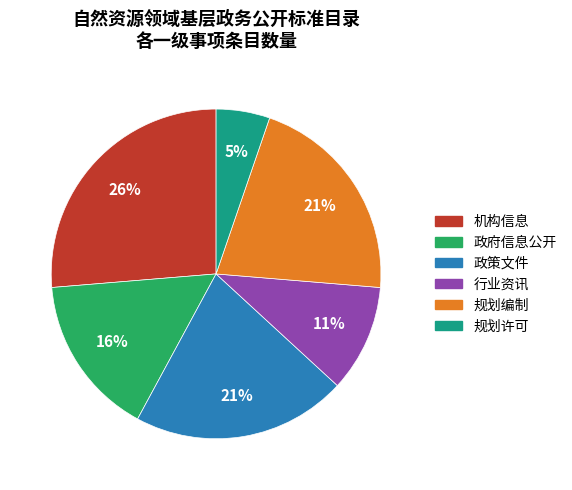

Which has a higher value, 规划编制 or 规划许可?

规划编制